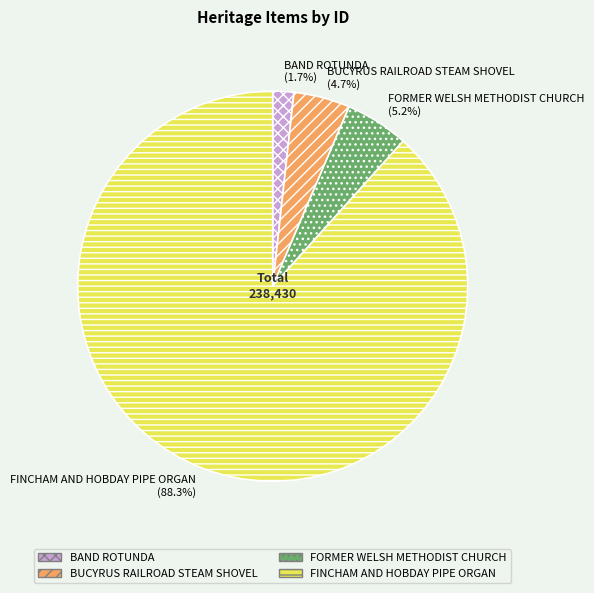

Do BUCYRUS RAILROAD STEAM SHOVEL and BAND ROTUNDA together represent more than half of the pie?

No